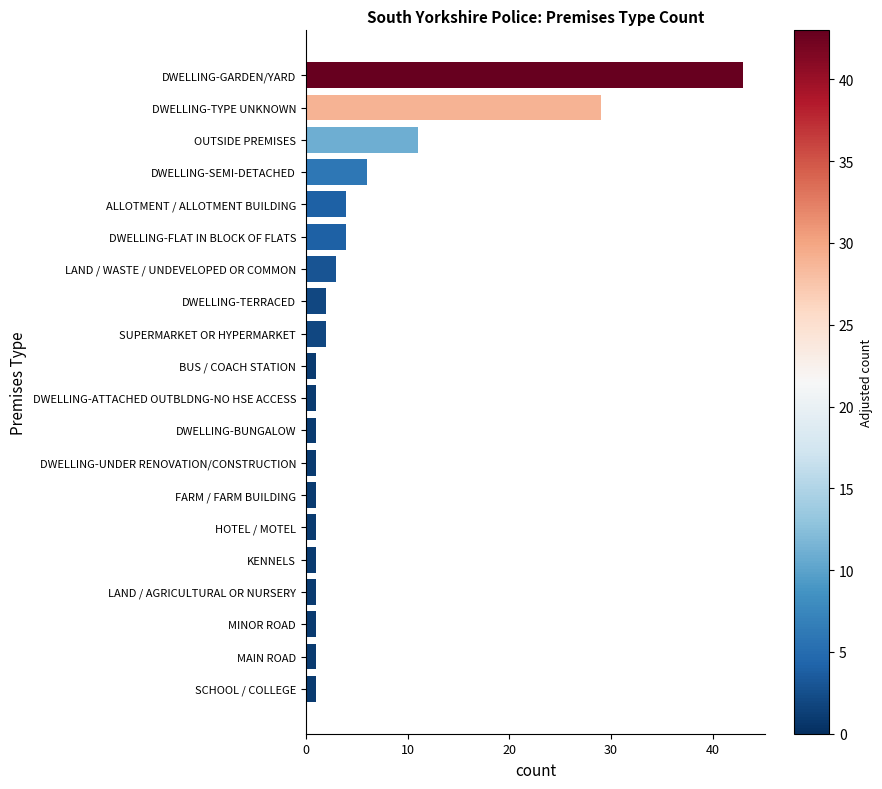

Which has a higher value, FARM / FARM BUILDING or LAND / WASTE / UNDEVELOPED OR COMMON?

LAND / WASTE / UNDEVELOPED OR COMMON